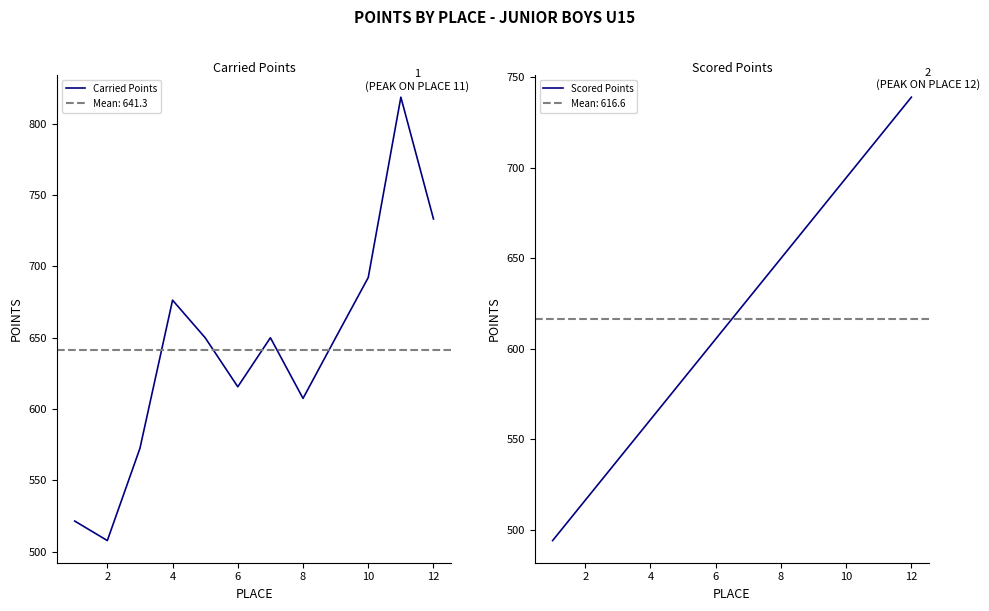

The Carried Points series shows 733.2 at 12. True or false?

True